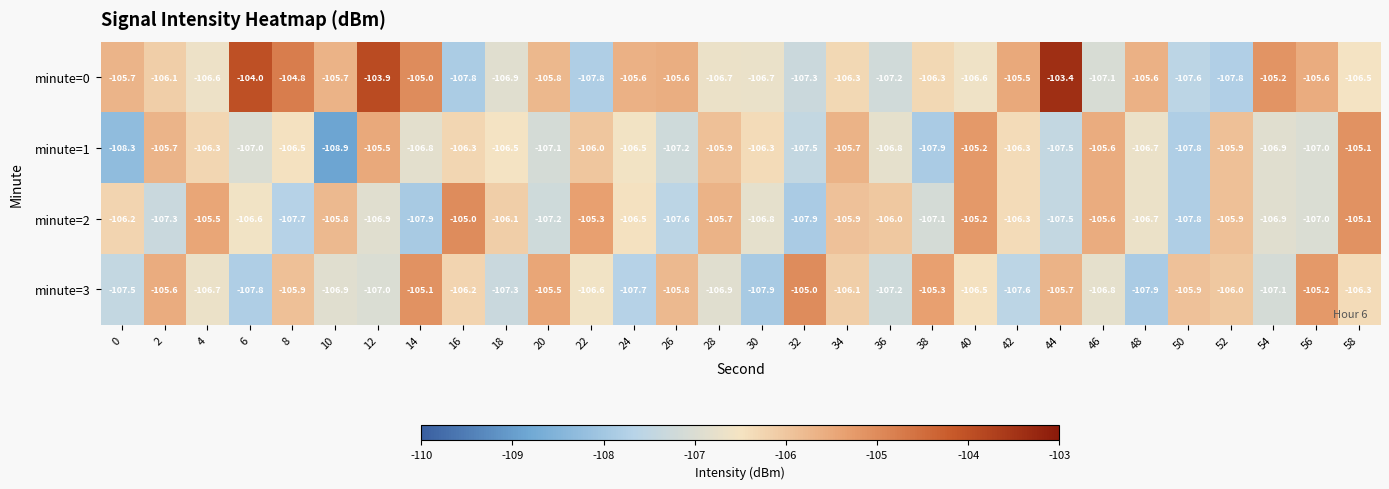

Is it true that minute=2 equals -55.5 at 32?

False